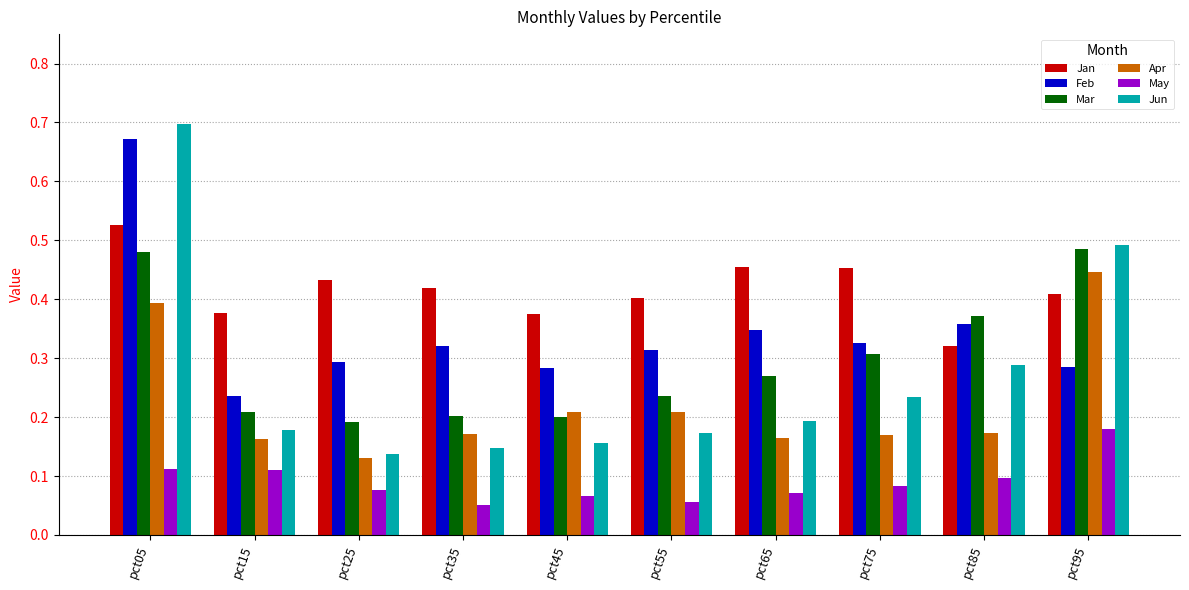

Which series has the widest spread of values?

Jun